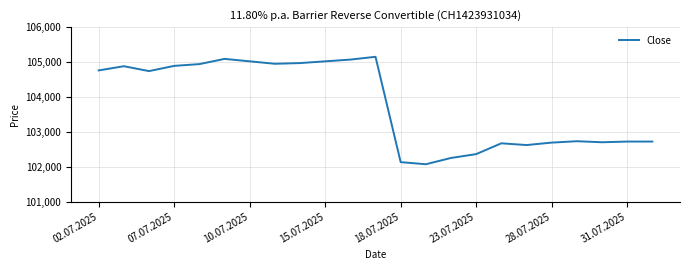

What is the minimum value shown in the chart?

102070